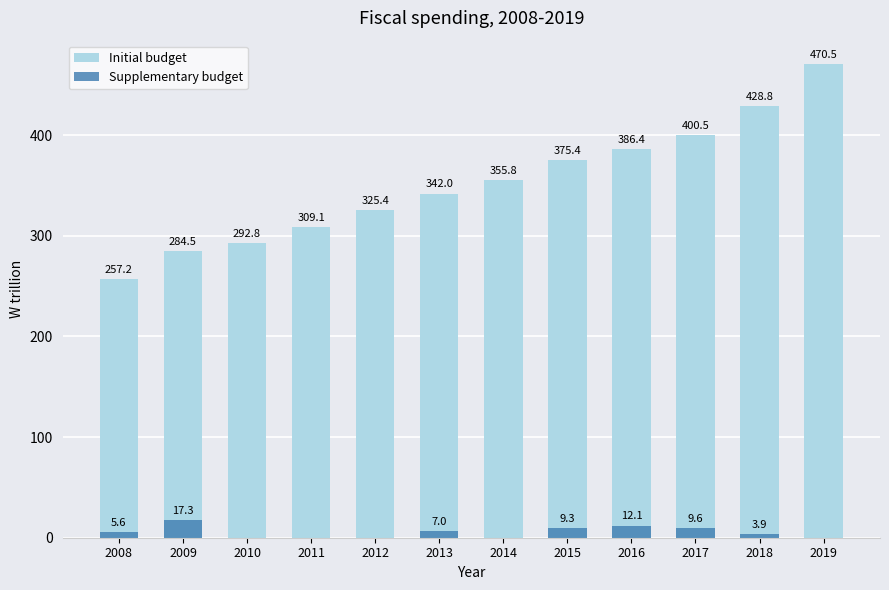

Is it true that Initial budget equals 428.8 at 2018?

True